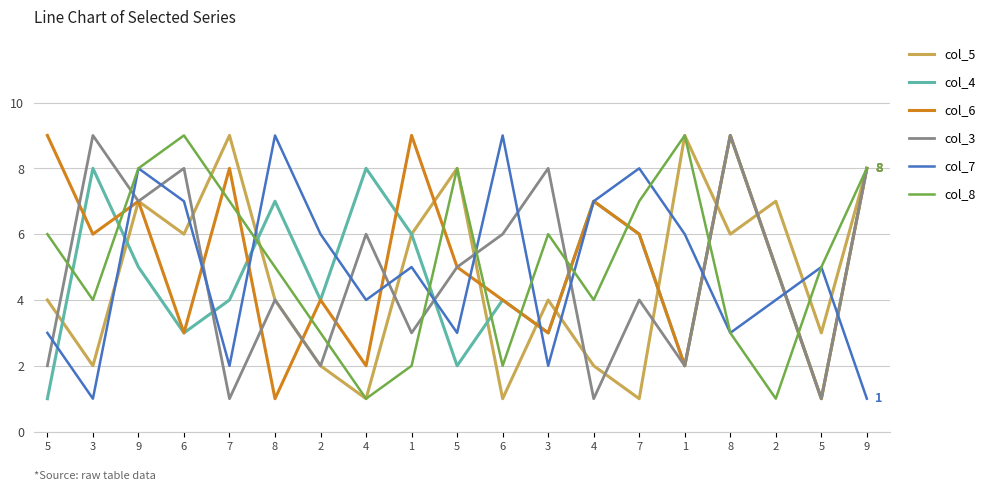

True or false: col_6 and col_3 cross at least once.

True